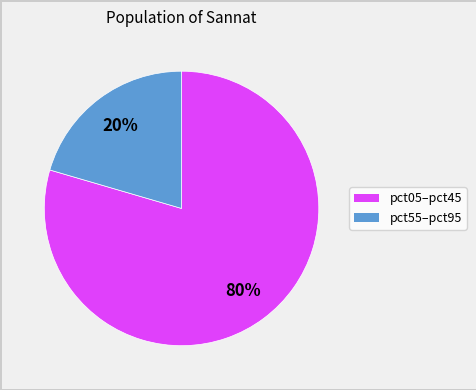

Is there any slice that represents more than half of the pie?

Yes